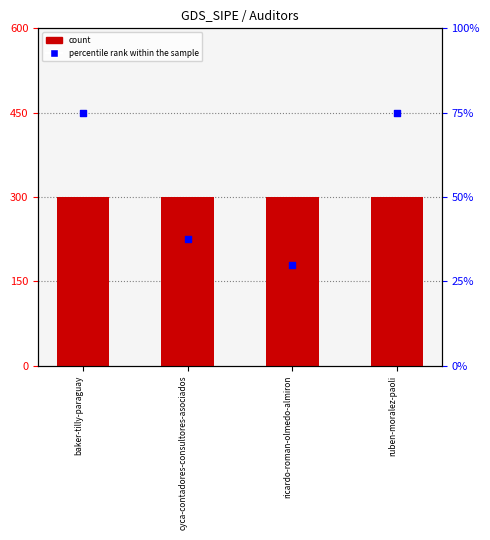

At how many categories does at least one series exceed 1?

2